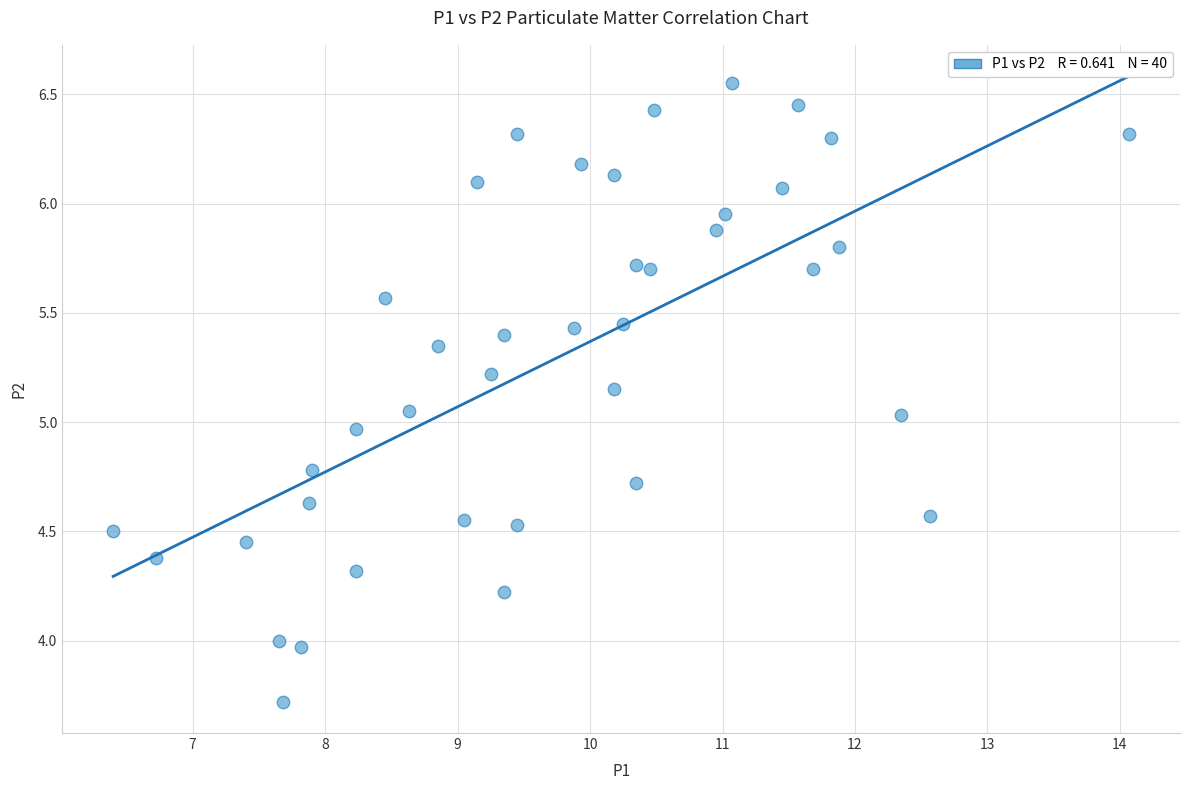

What is the range of X values (max minus min)?

7.7